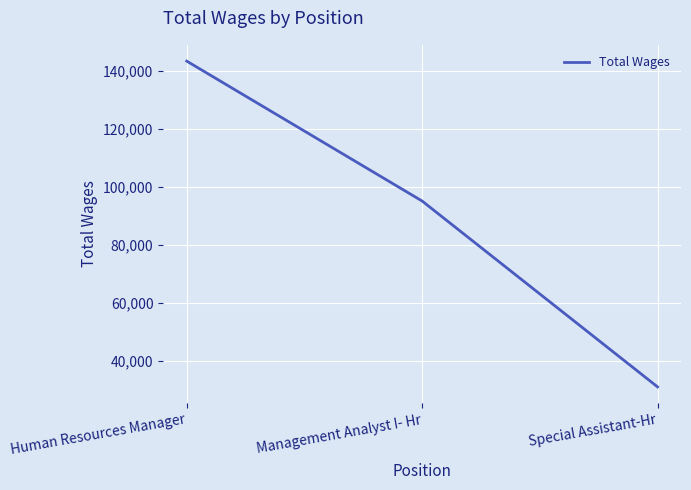

What position from the left is Human Resources Manager?

1